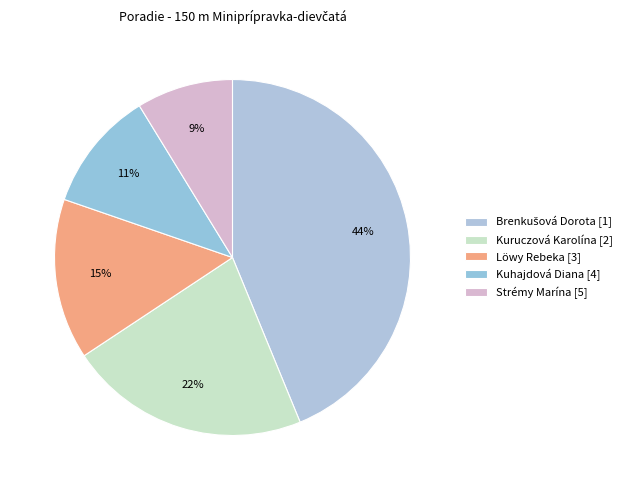

Count the number of slices in the pie.

5